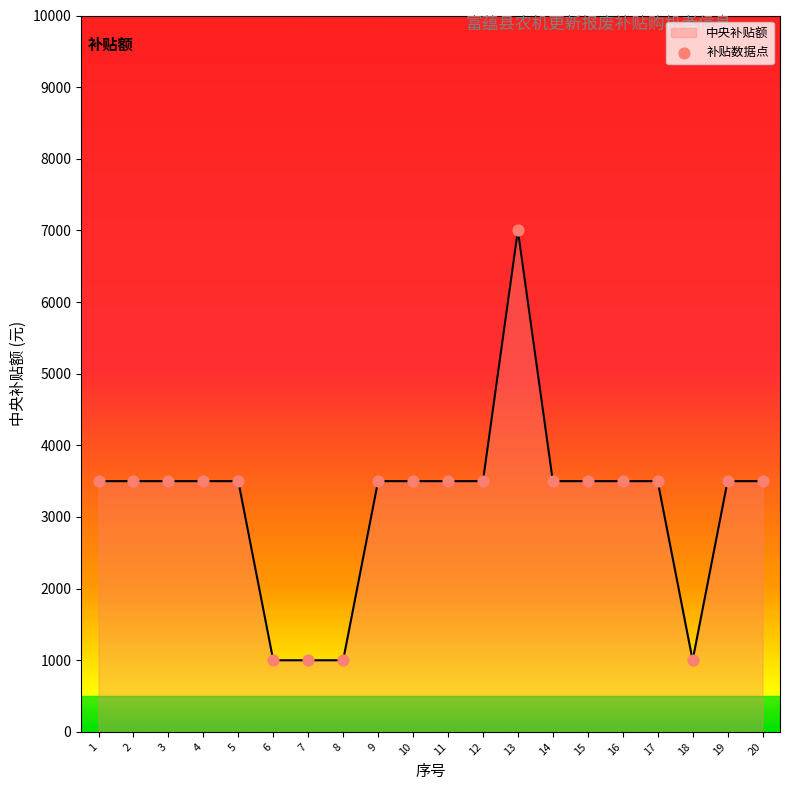

What is the ratio of the value at 1 to the value at 12?

1.0